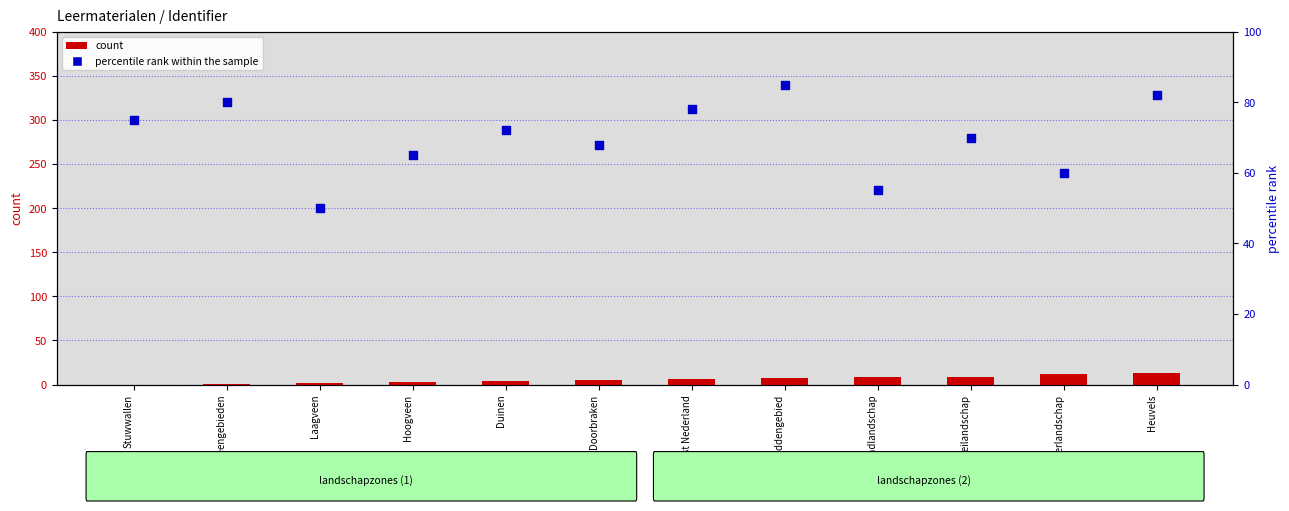

What are all the series names shown in the legend?

count, percentile rank within the sample